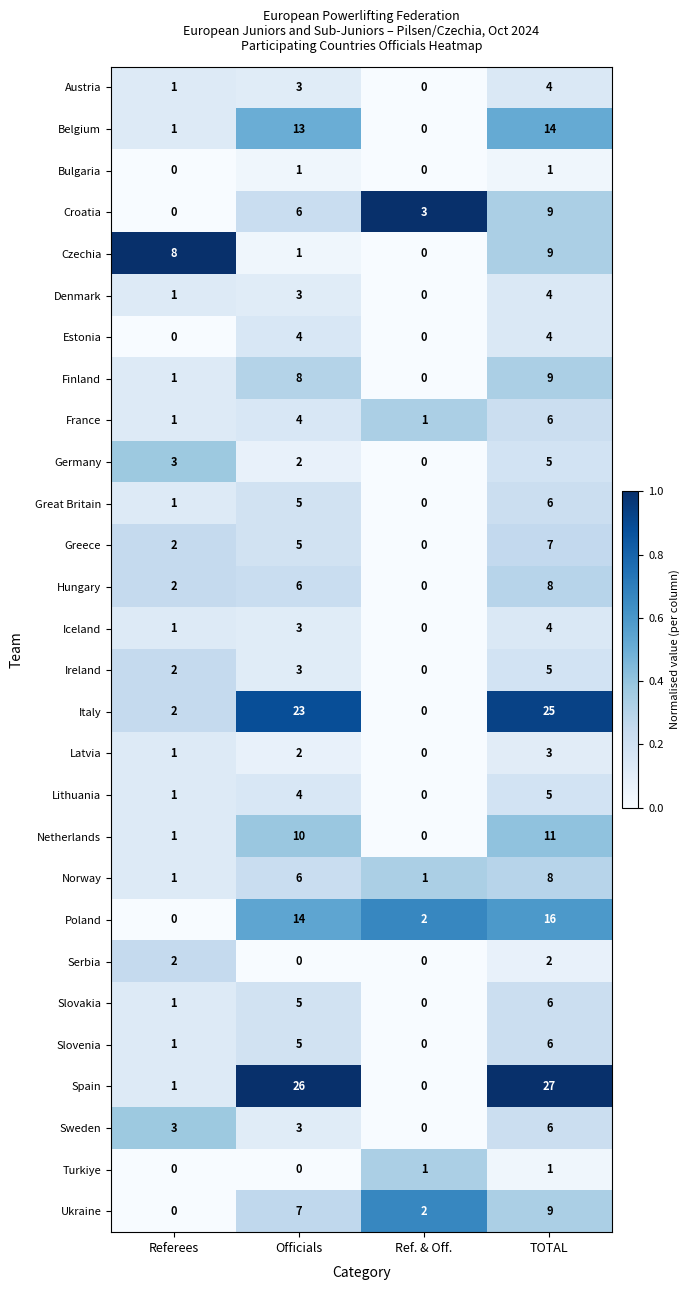

Count the number of categories in the chart.

4